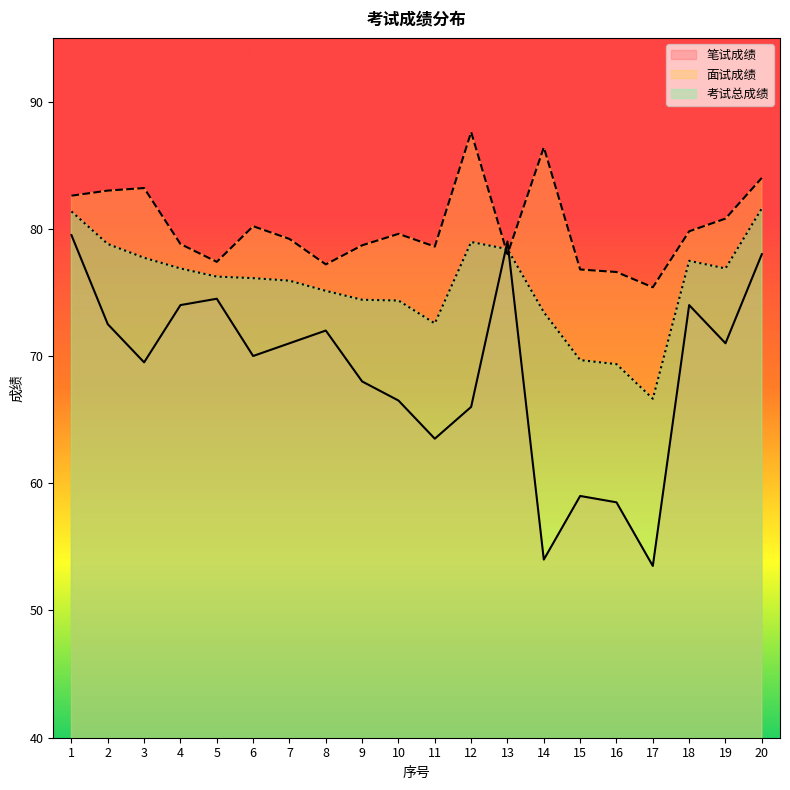

How many lines are shown in the chart?

3